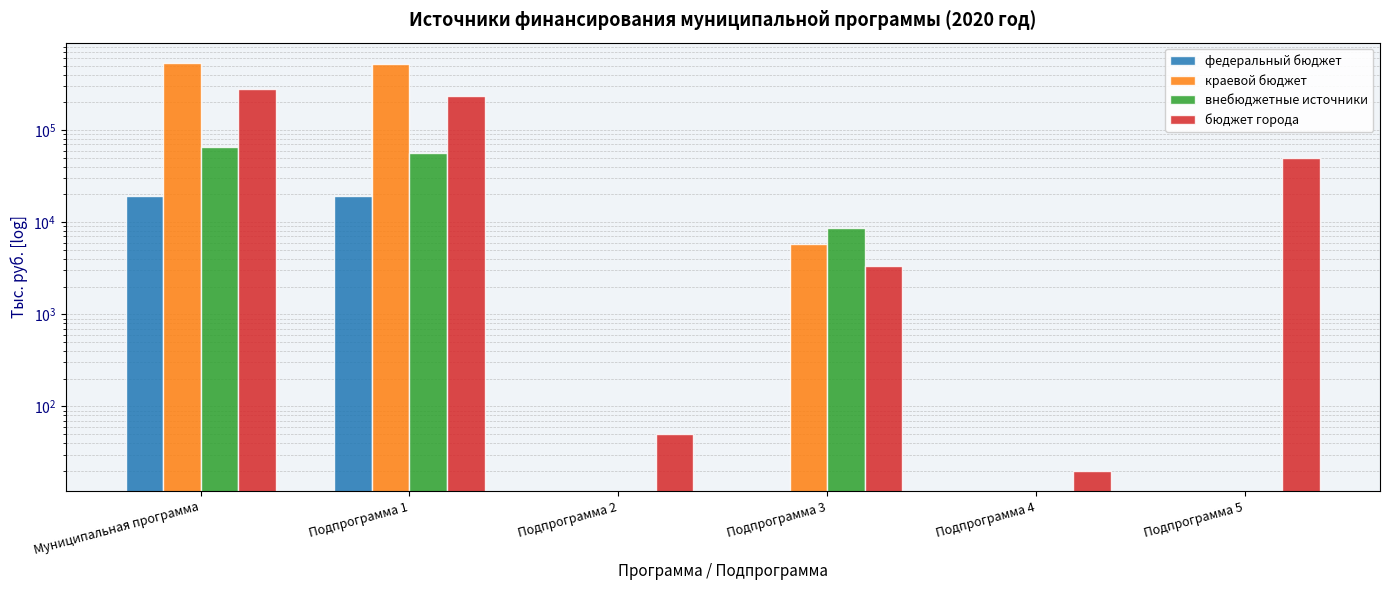

What are all the series names shown in the legend?

федеральный бюджет, краевой бюджет, внебюджетные источники, бюджет города